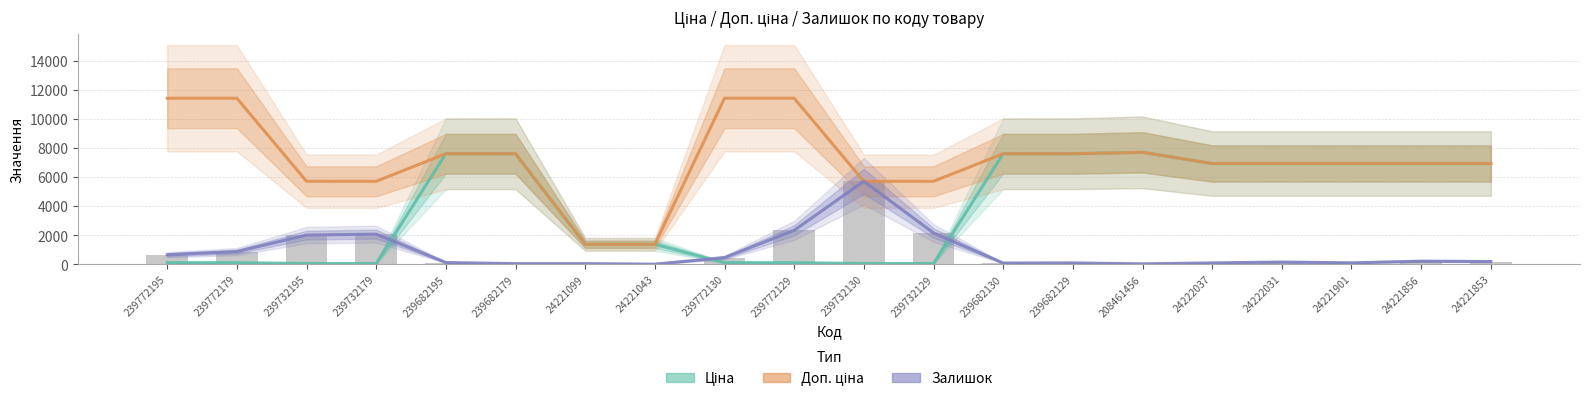

What is the lowest value of the Ціна series?

57.0